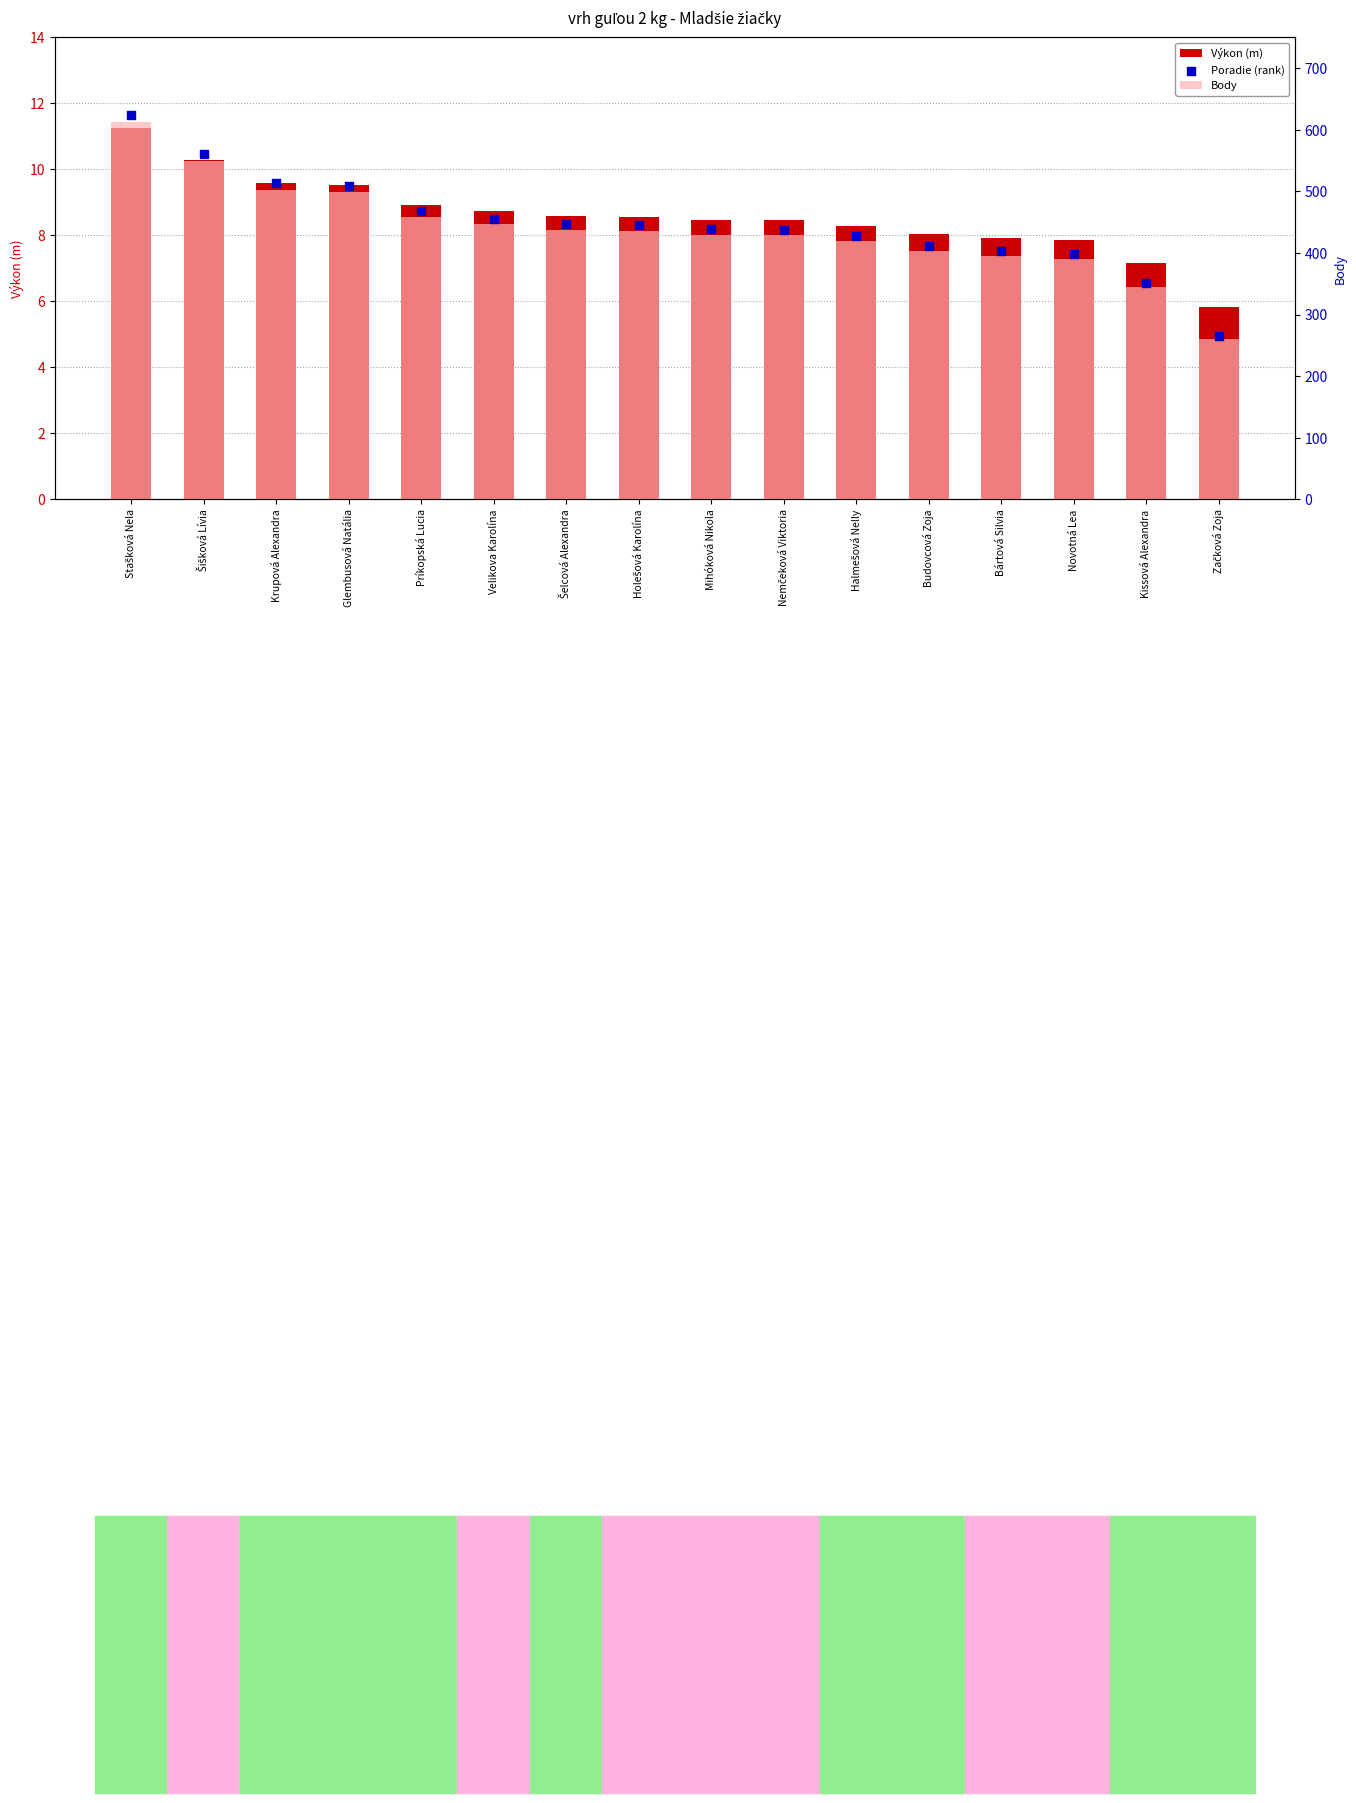

At how many categories does at least one series exceed 88?

16